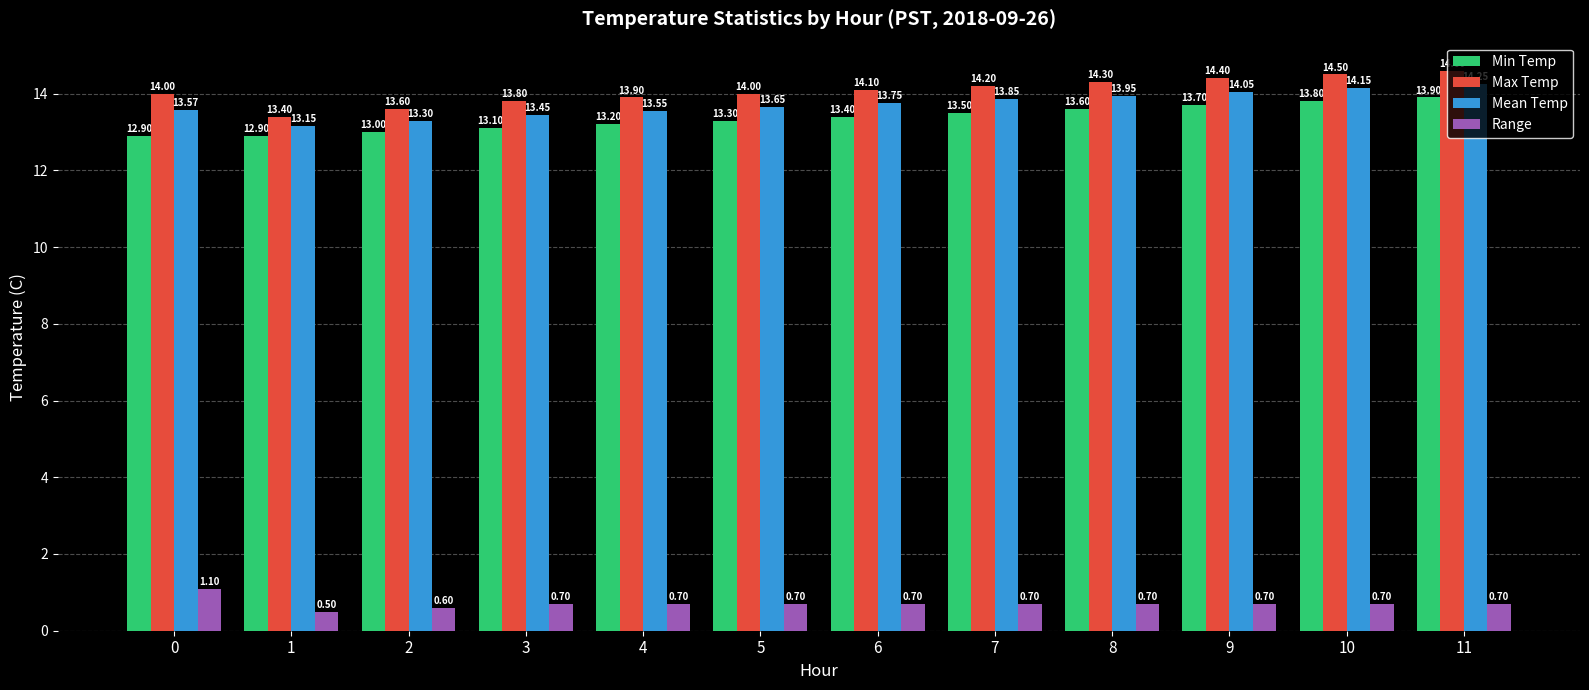

Which label corresponds to the smallest value in the chart?

1